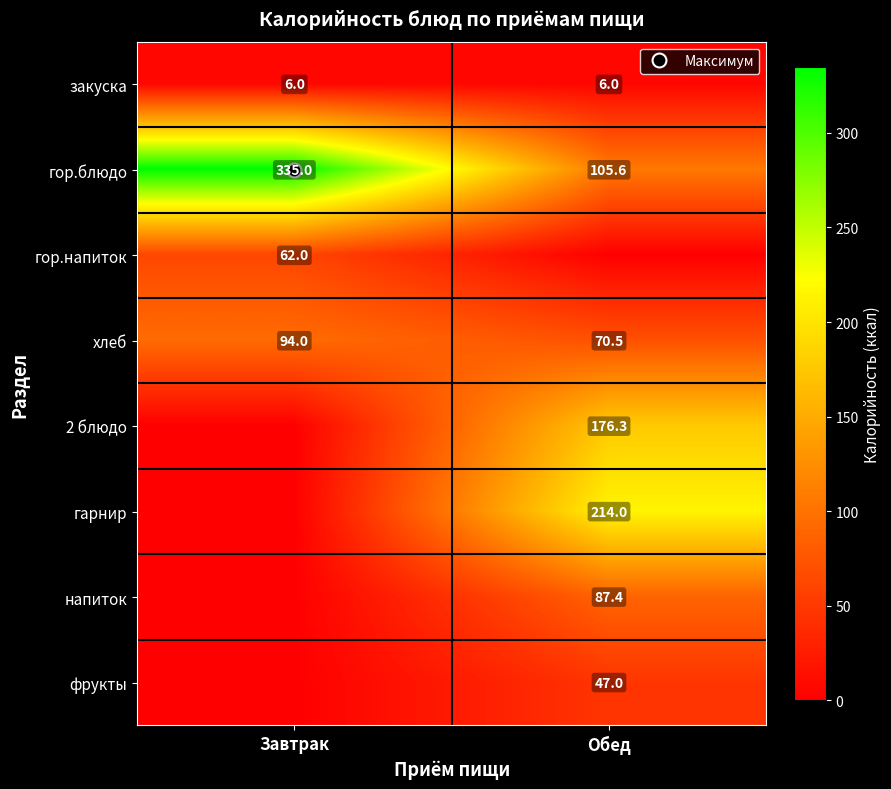

How many values in the гарнир series are below 214?

1